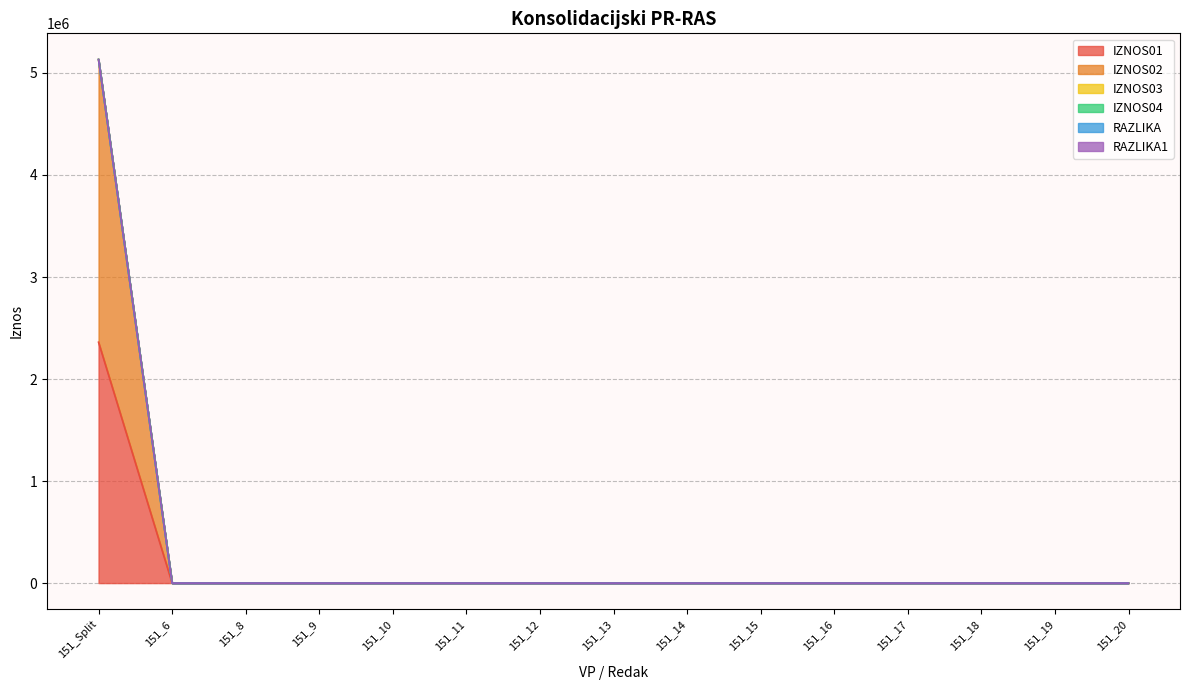

True or false: IZNOS02 has a value of 0.0 at 151_6.

True